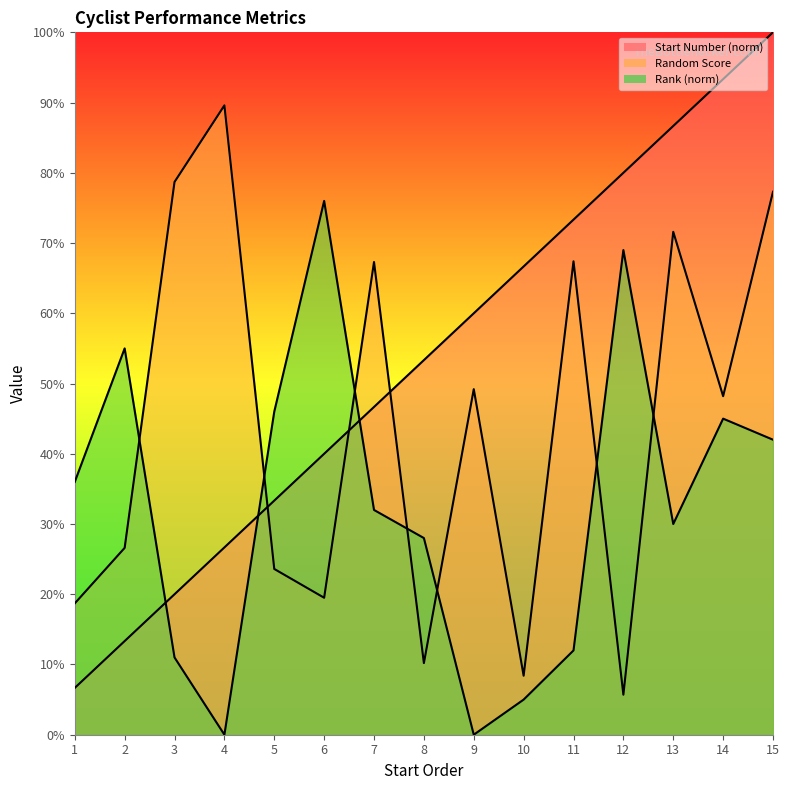

List the labels in order of Start Number value, largest first.

15, 14, 13, 12, 11, 10, 9, 8, 7, 6, 5, 4, 3, 2, 1